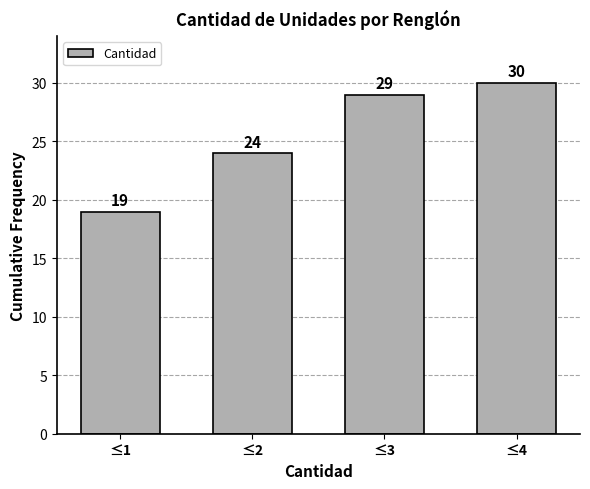

Reading left to right, extract all data points from this chart.

≤1=19	≤2=24	≤3=29	≤4=30